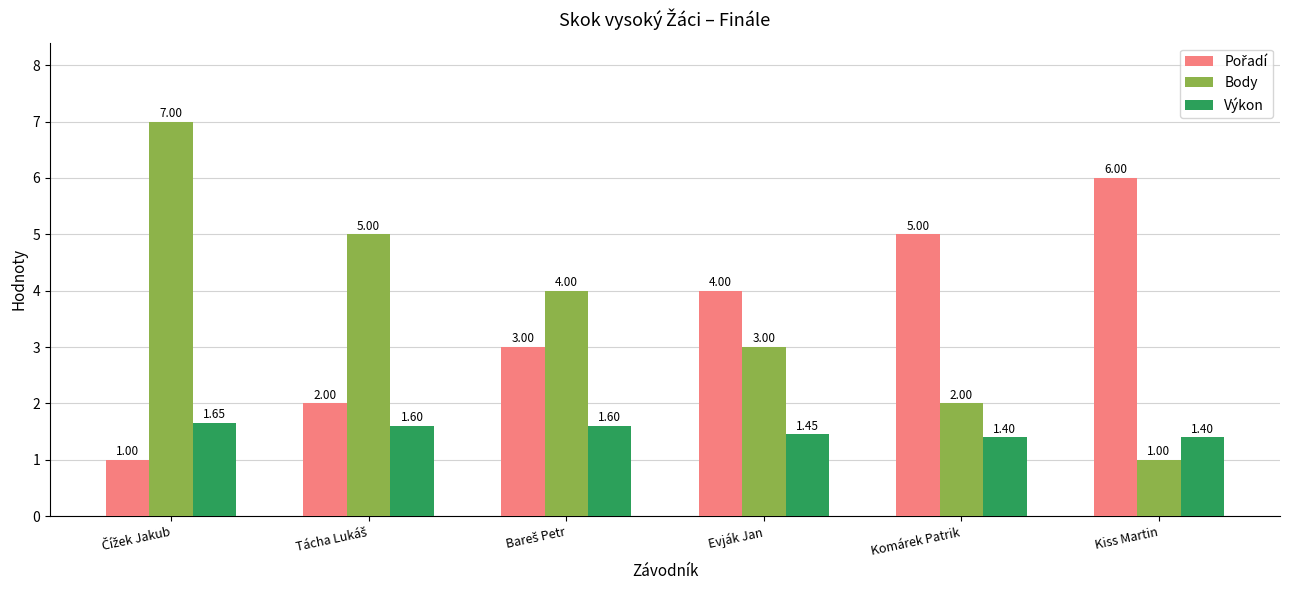

At which label does Body reach its minimum?

Kiss Martin